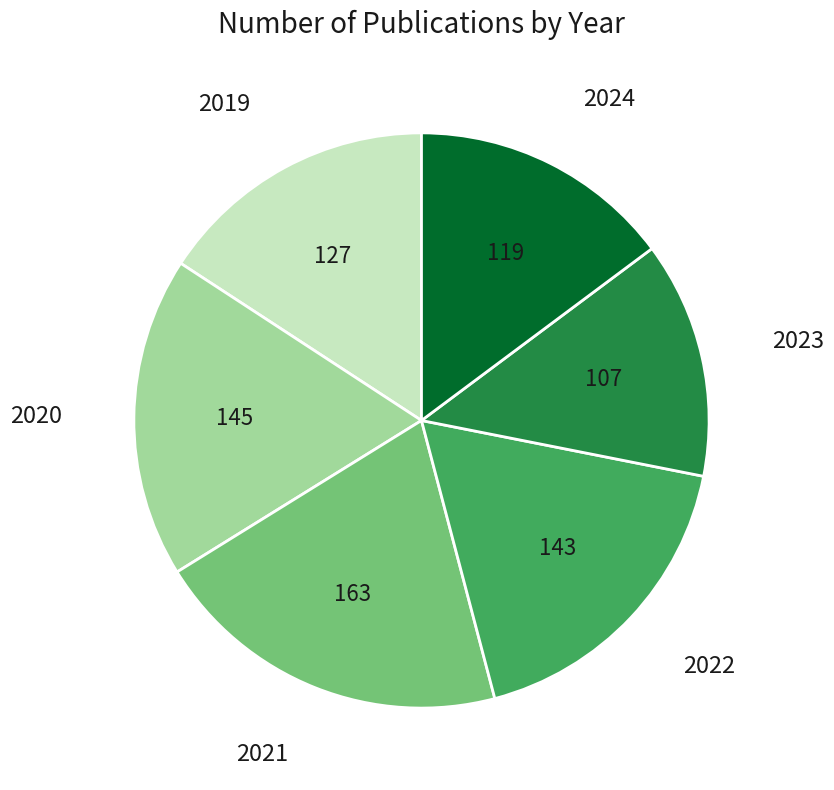

Is there any slice that represents more than half of the pie?

No